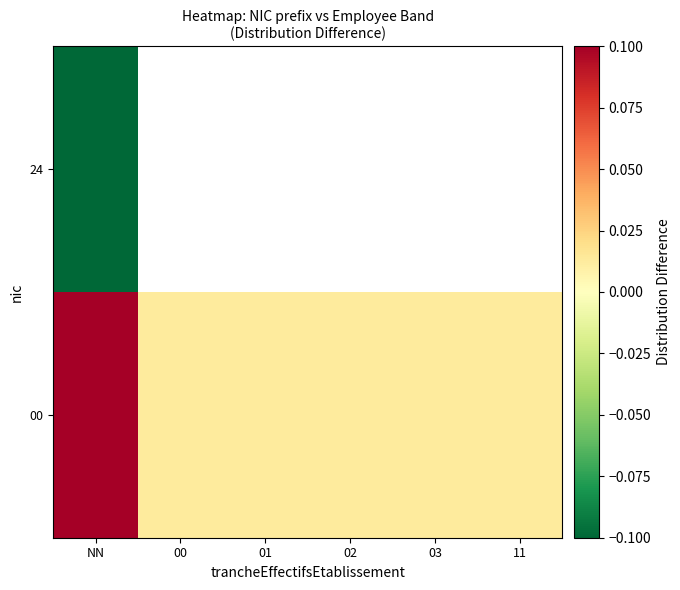

Which has a higher value, 03 or 01?

03